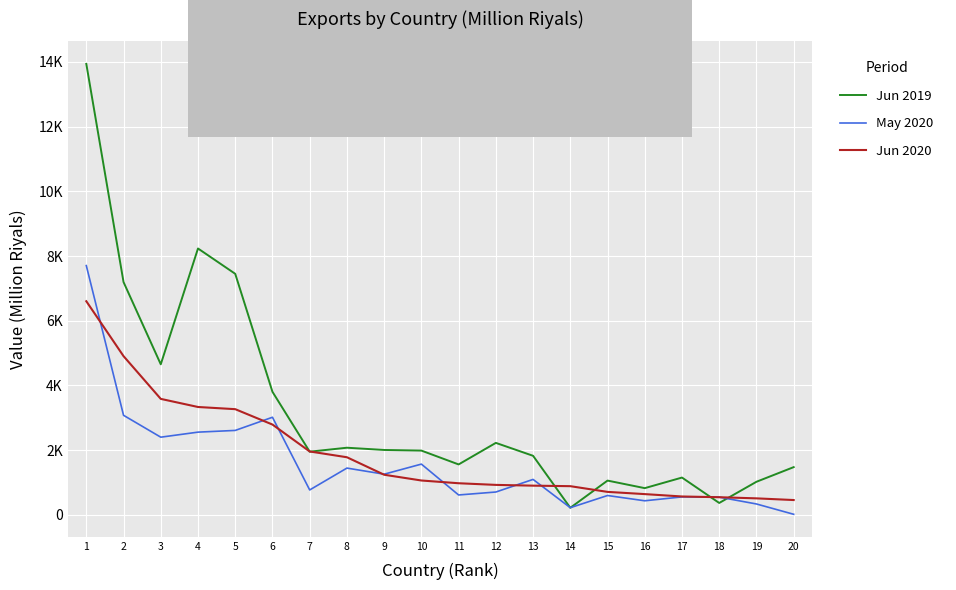

At which label does Jun 2019 reach its minimum?

14